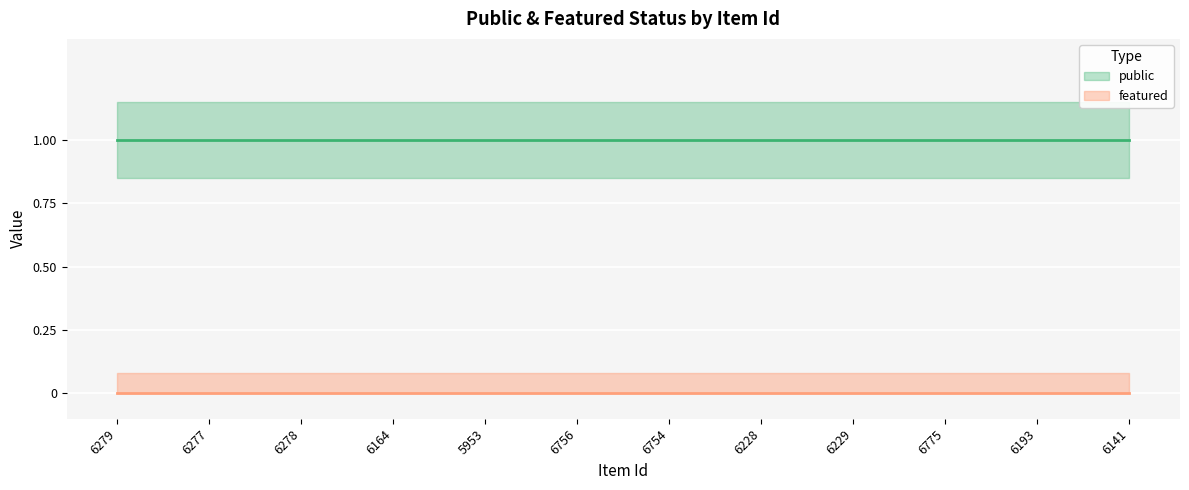

What value does the public series have at 5953?

1